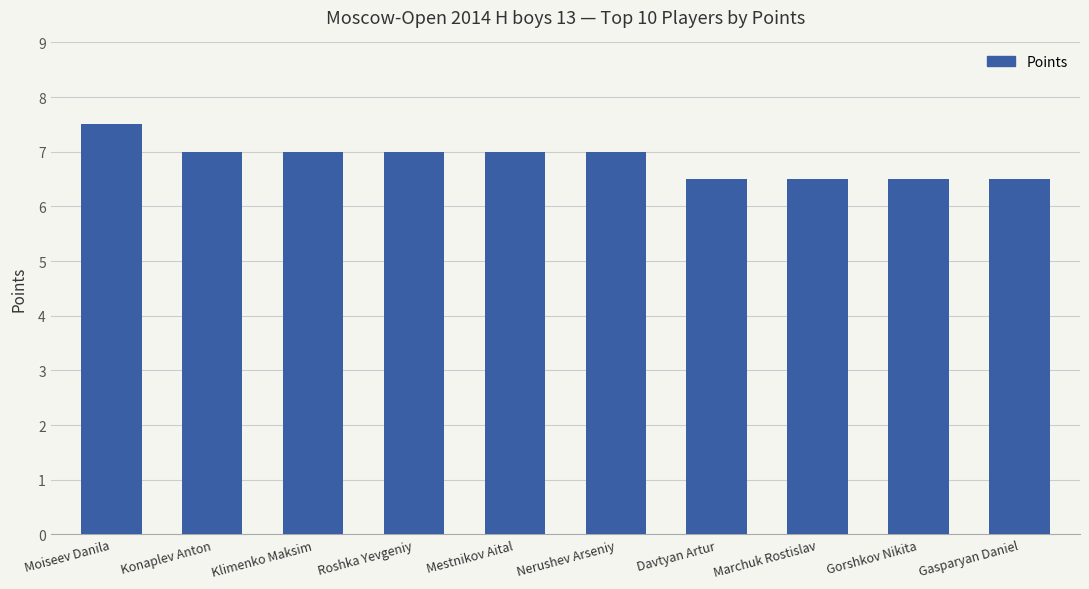

How many categories are shown in the chart?

10